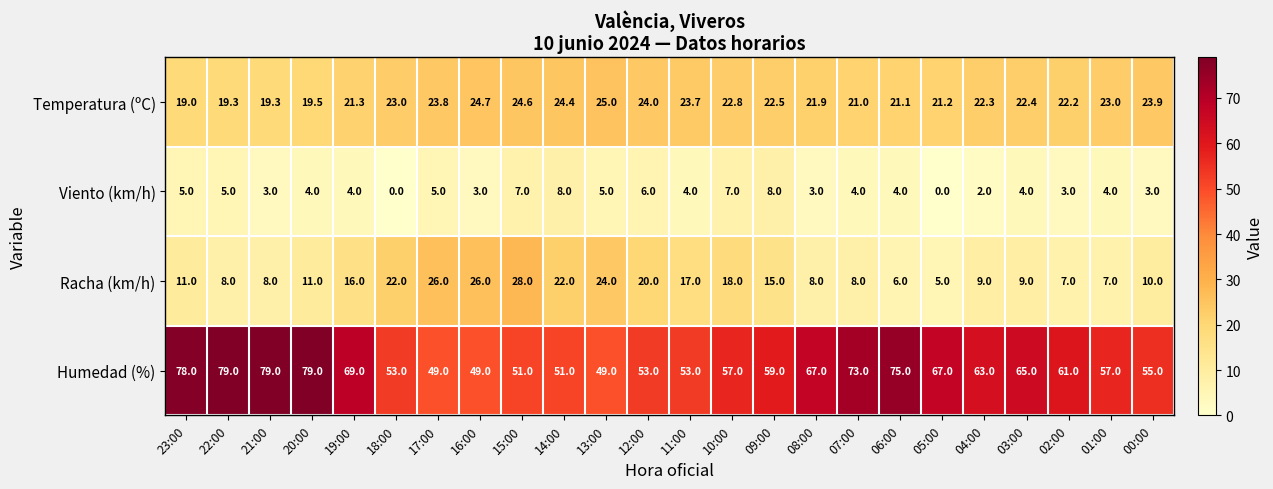

Which series has the widest spread of values?

Humedad (%)